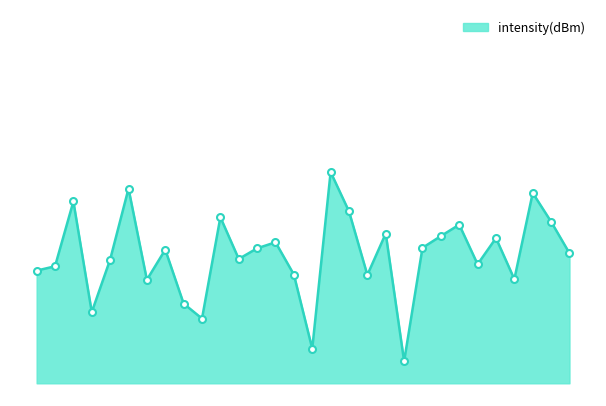

What value does the data have at 54?

-126.6